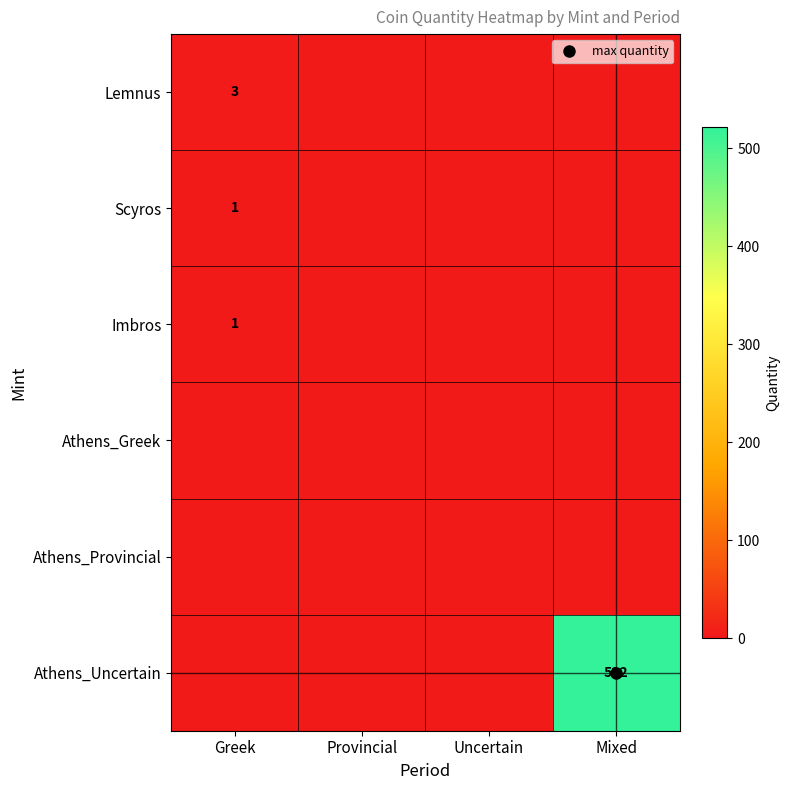

How many values in the Lemnus series exceed 0?

1